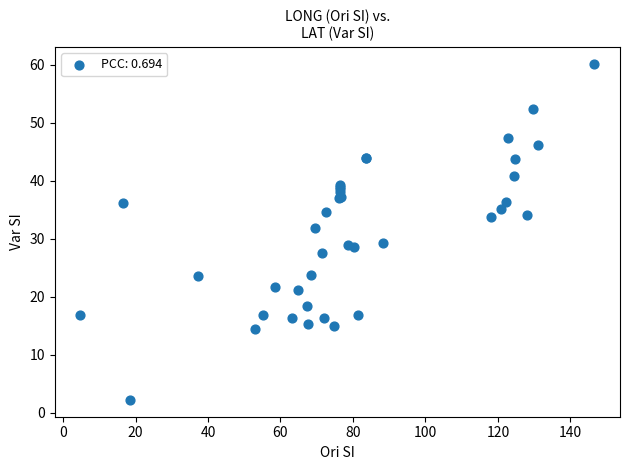

What Y value in the scatter plot is closest to 31?

31.9